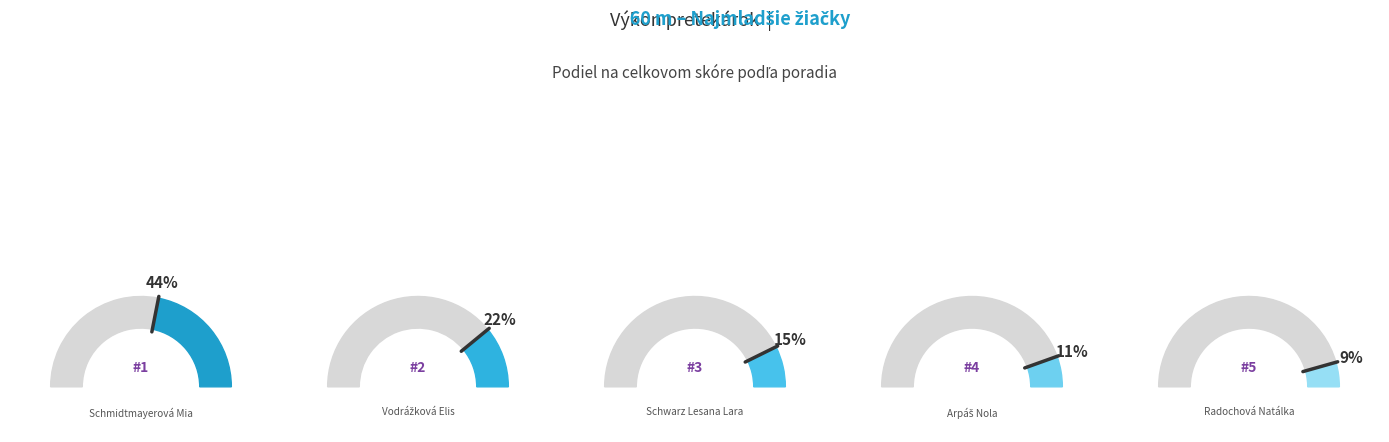

Does any single category account for the majority?

No